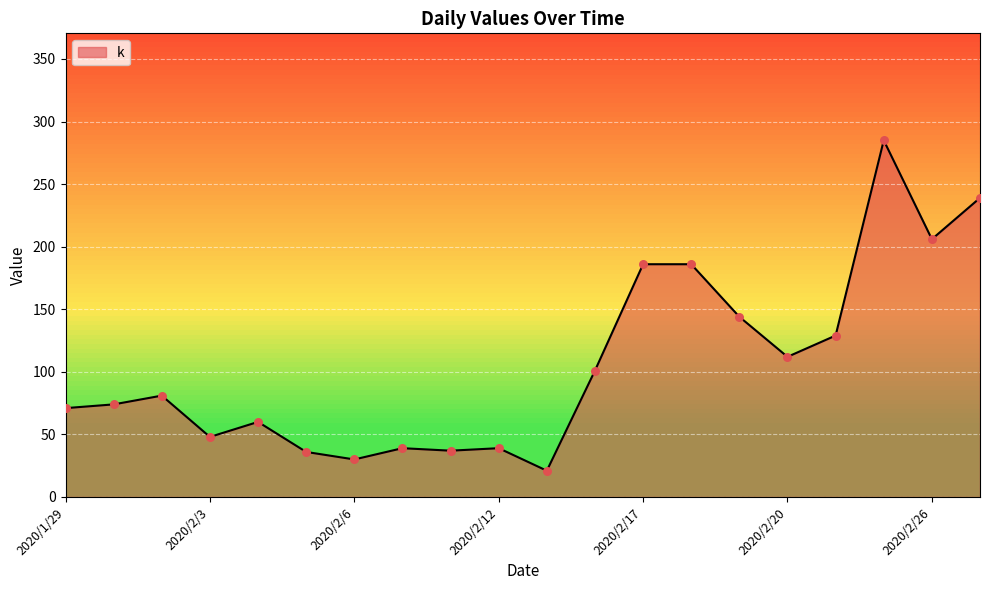

What is the greatest value displayed?

285